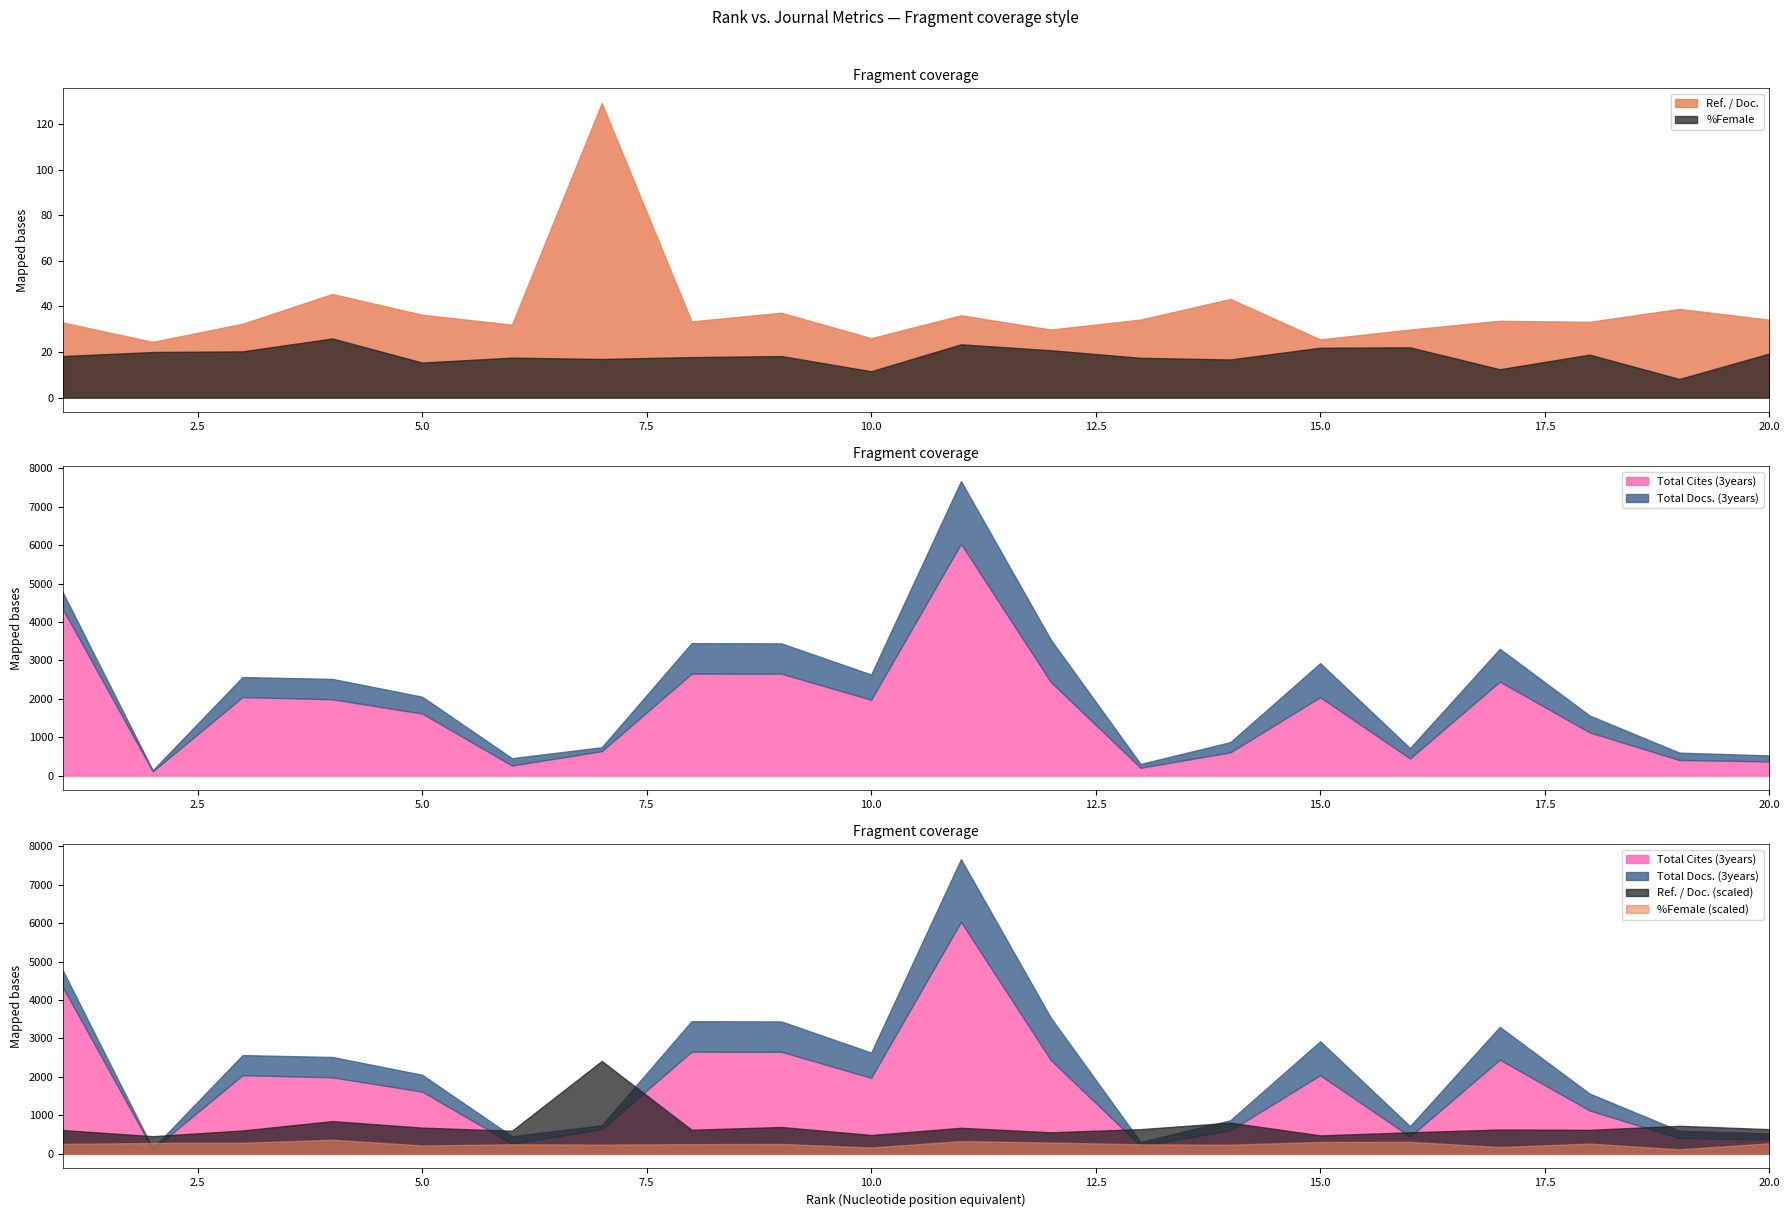

What is the difference between the maximum and minimum values in the %Female series?

17.8